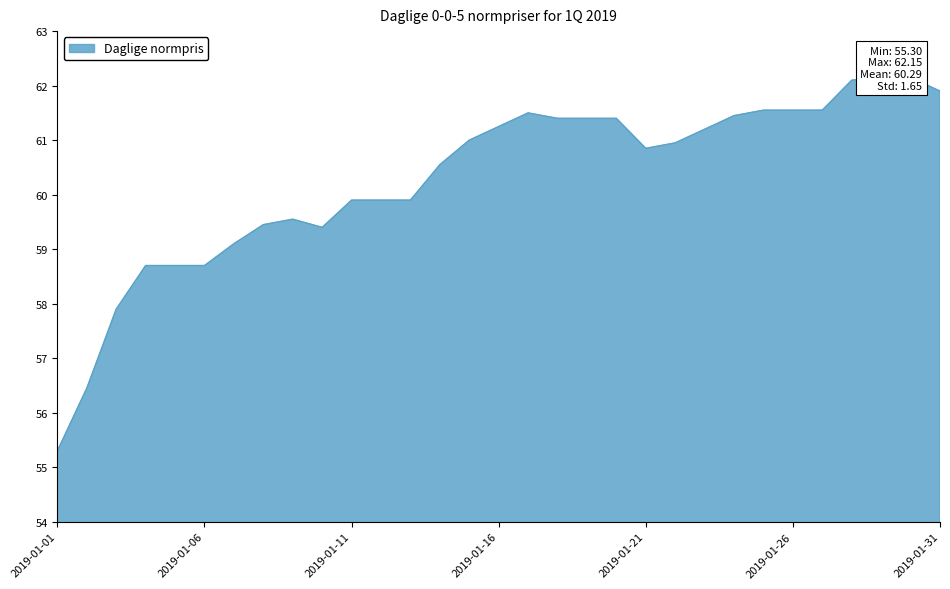

What is the value of the 18th point from the left?

61.4